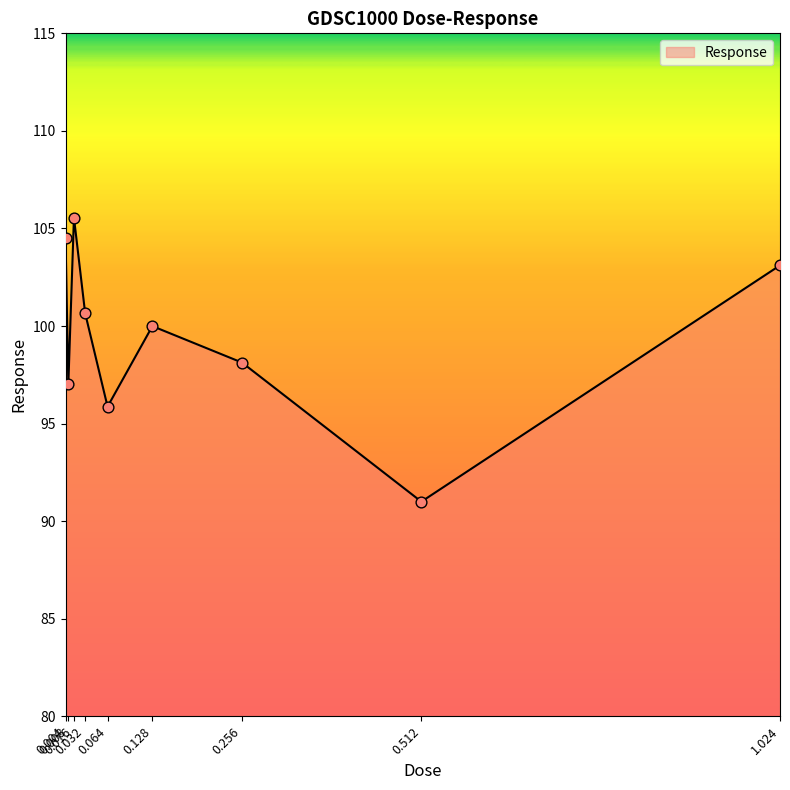

Between 0.008 and 0.512, which is larger?

0.008